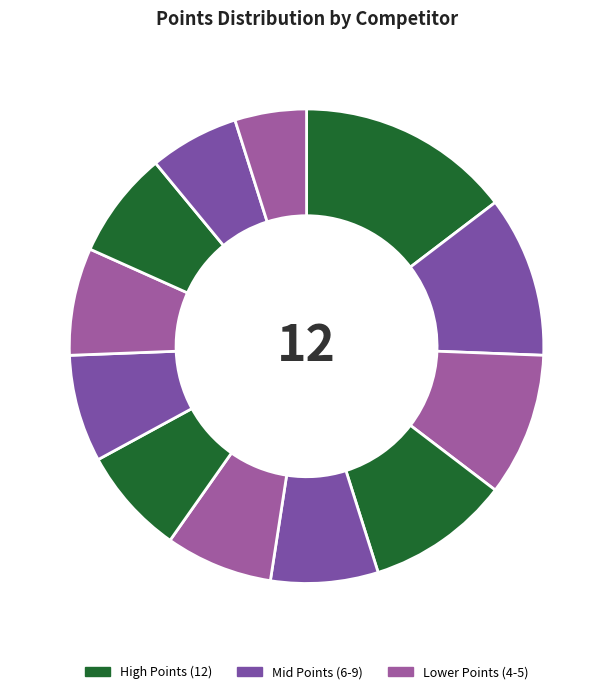

Count the number of slices in the pie.

12